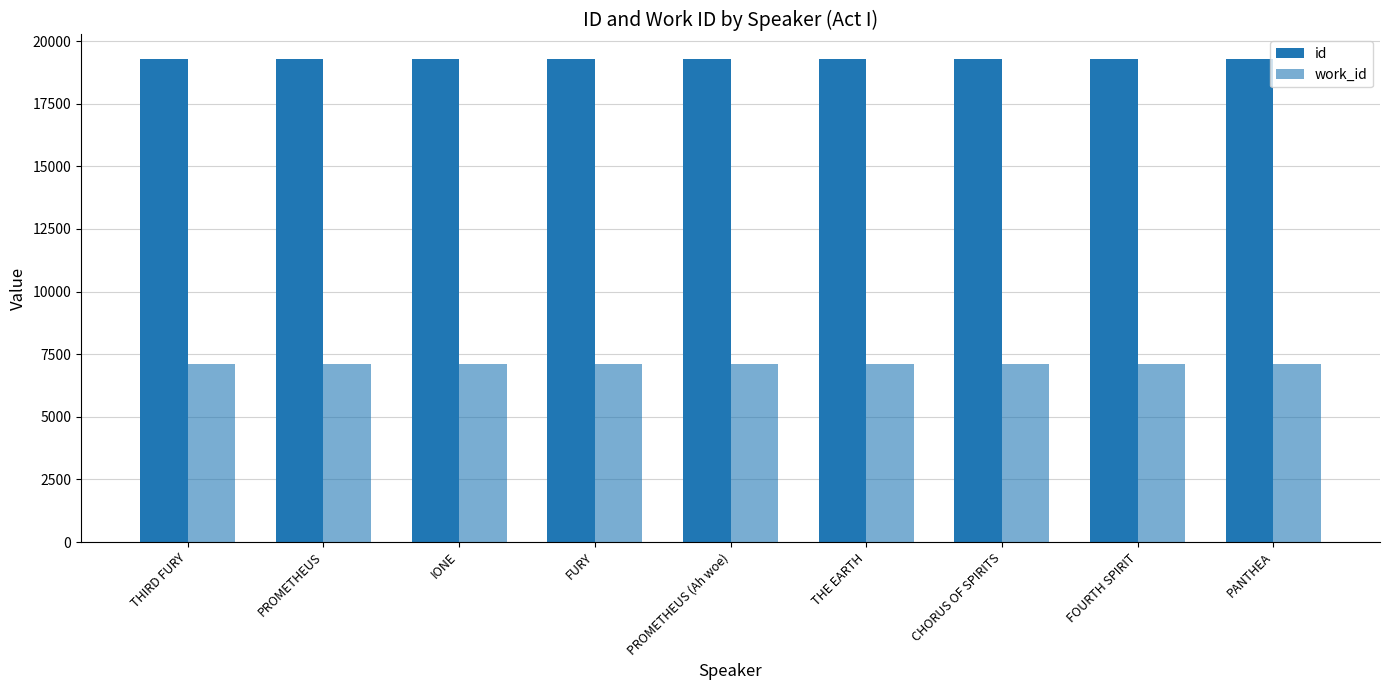

What position from the left is PANTHEA?

9